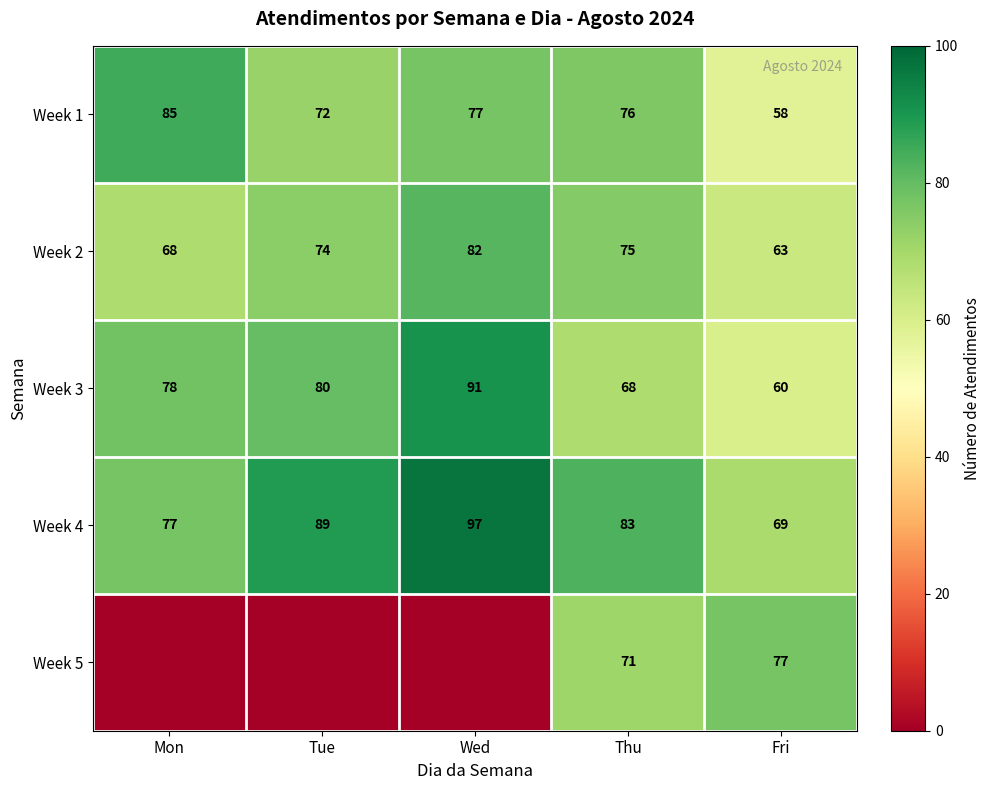

What is the maximum value shown in the chart?

97